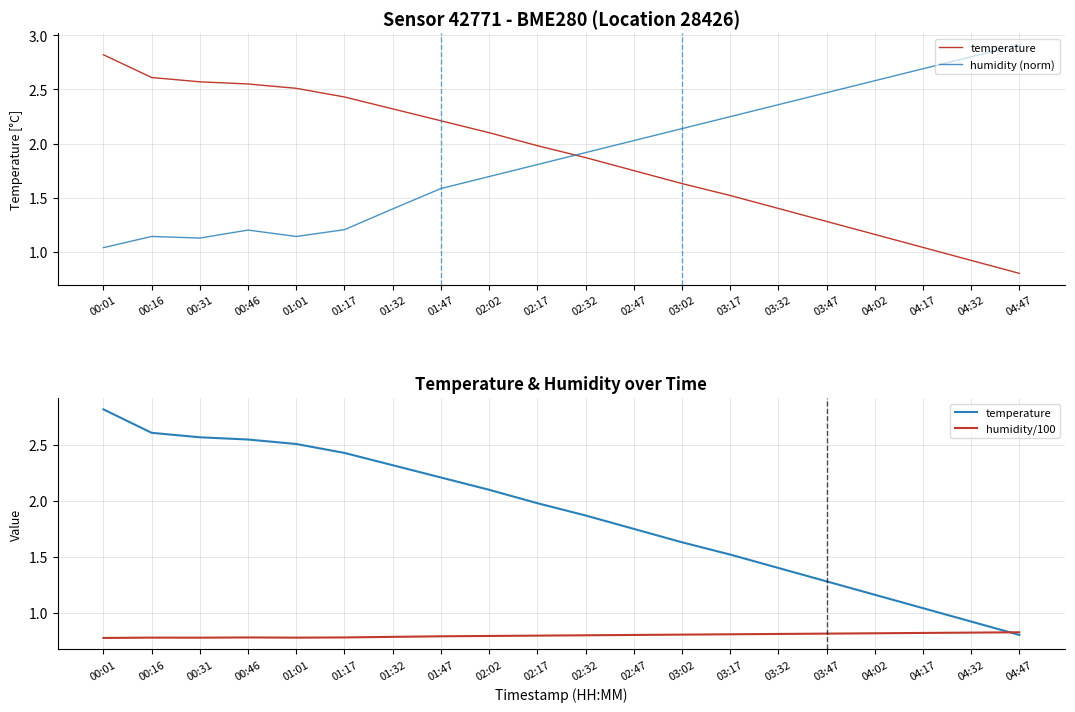

Does the chart have visible grid lines?

Yes